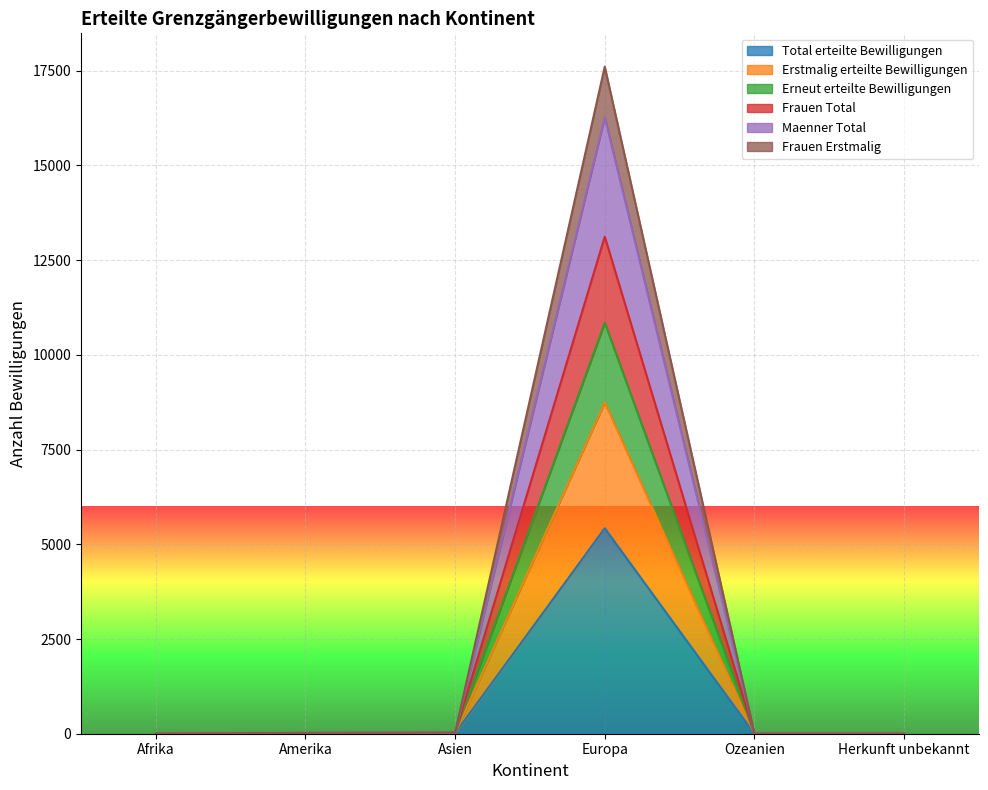

Is it true that Frauen Total equals 3 at Afrika?

True